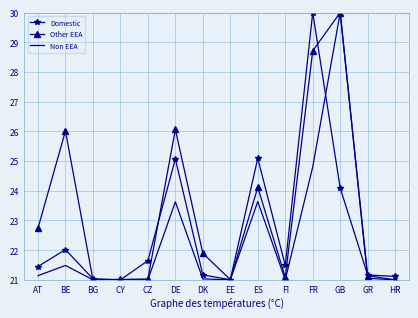

What is the lowest value of the Non EEA series?

21.0